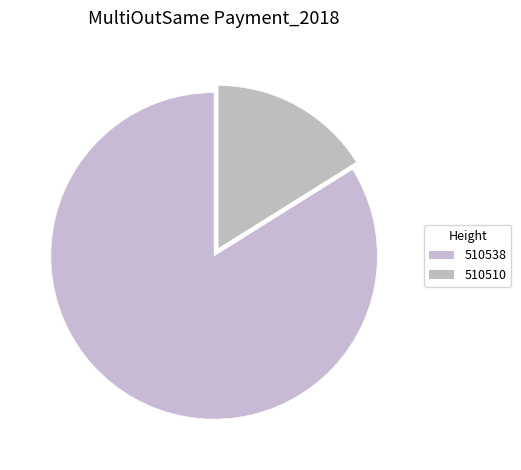

To the nearest percent, what is the average slice percentage?

50%